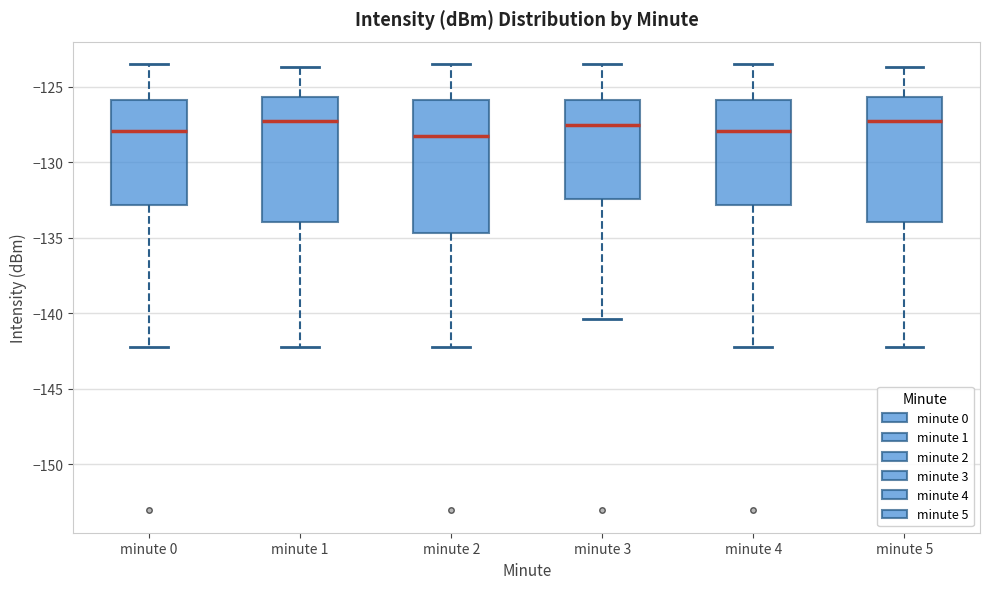

Where does the lower whisker of the box for minute 0 end on the y-axis? The values are not printed on the chart, so give them approximately, as read against the axis.

-142.0